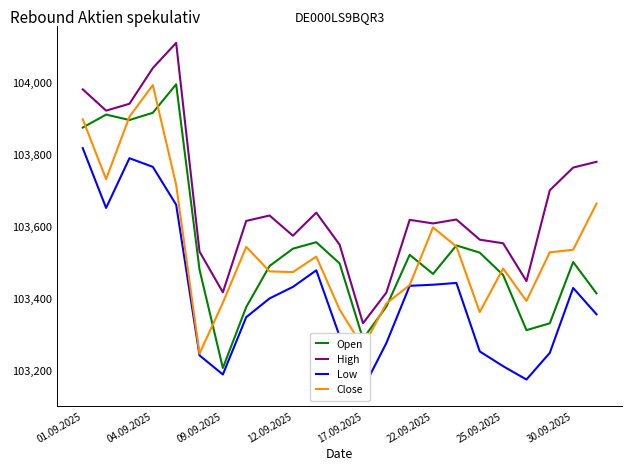

What is the label of the 6th point from the right?

17